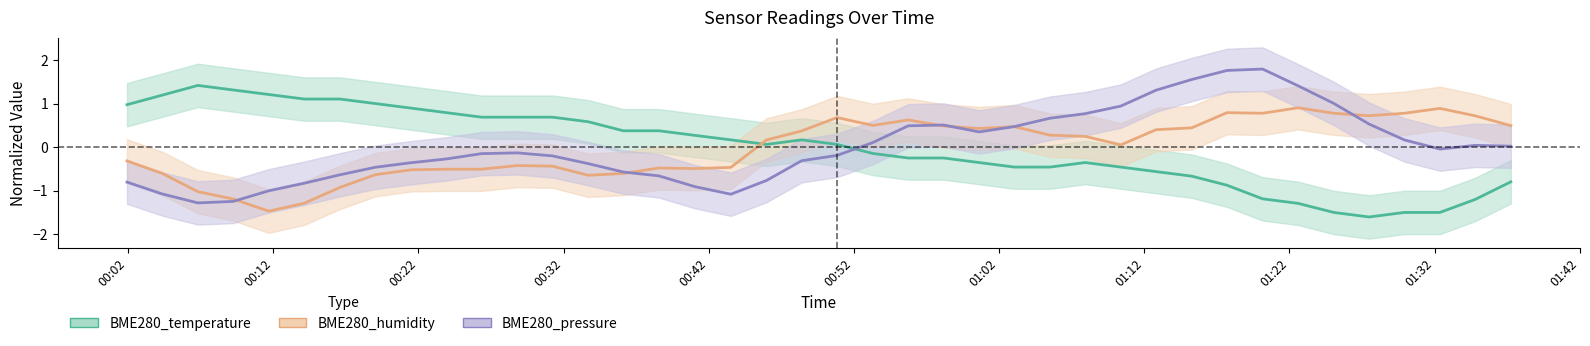

Reading right to left, extract all data points from this chart.

BME280_temperature: -0.8	-1.2	-1.5	-1.5	-1.6	-1.5	-1.3	-1.2	-0.9	-0.7	-0.6	-0.5	-0.4	-0.5	-0.5	-0.4	-0.2	-0.2	-0.1	0.1	0.2	0.1	0.2	0.3	0.4	0.4	0.6	0.7	0.7	0.7	0.8	0.9	1.0	1.1	1.1	1.2	1.3	1.4	1.2	1.0
BME280_humidity: 0.5	0.7	0.9	0.8	0.7	0.8	0.9	0.8	0.8	0.4	0.4	0.1	0.3	0.3	0.5	0.4	0.5	0.6	0.5	0.7	0.4	0.2	-0.5	-0.5	-0.5	-0.6	-0.6	-0.4	-0.4	-0.5	-0.5	-0.5	-0.6	-0.9	-1.3	-1.5	-1.2	-1.0	-0.6	-0.3
BME280_pressure: 0.0	0.0	-0.0	0.2	0.5	1.0	1.4	1.8	1.8	1.6	1.3	0.9	0.8	0.7	0.5	0.4	0.5	0.5	0.1	-0.2	-0.3	-0.8	-1.1	-0.9	-0.7	-0.6	-0.4	-0.2	-0.1	-0.1	-0.3	-0.4	-0.5	-0.6	-0.8	-1.0	-1.2	-1.3	-1.1	-0.8